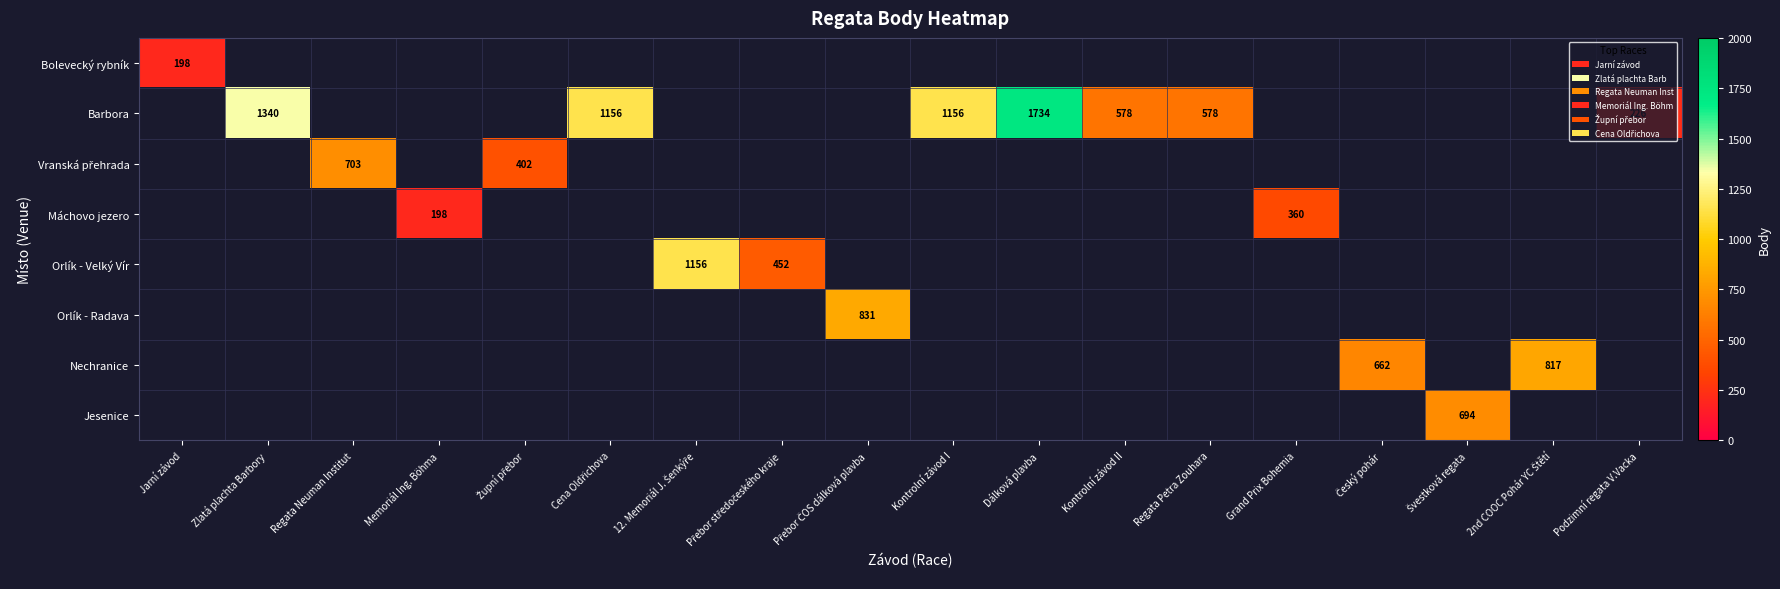

Is the value of Orlík - Radava at Memoriál Ing. Böhma greater than the value of Barbora at Regata Neuman Institut?

No